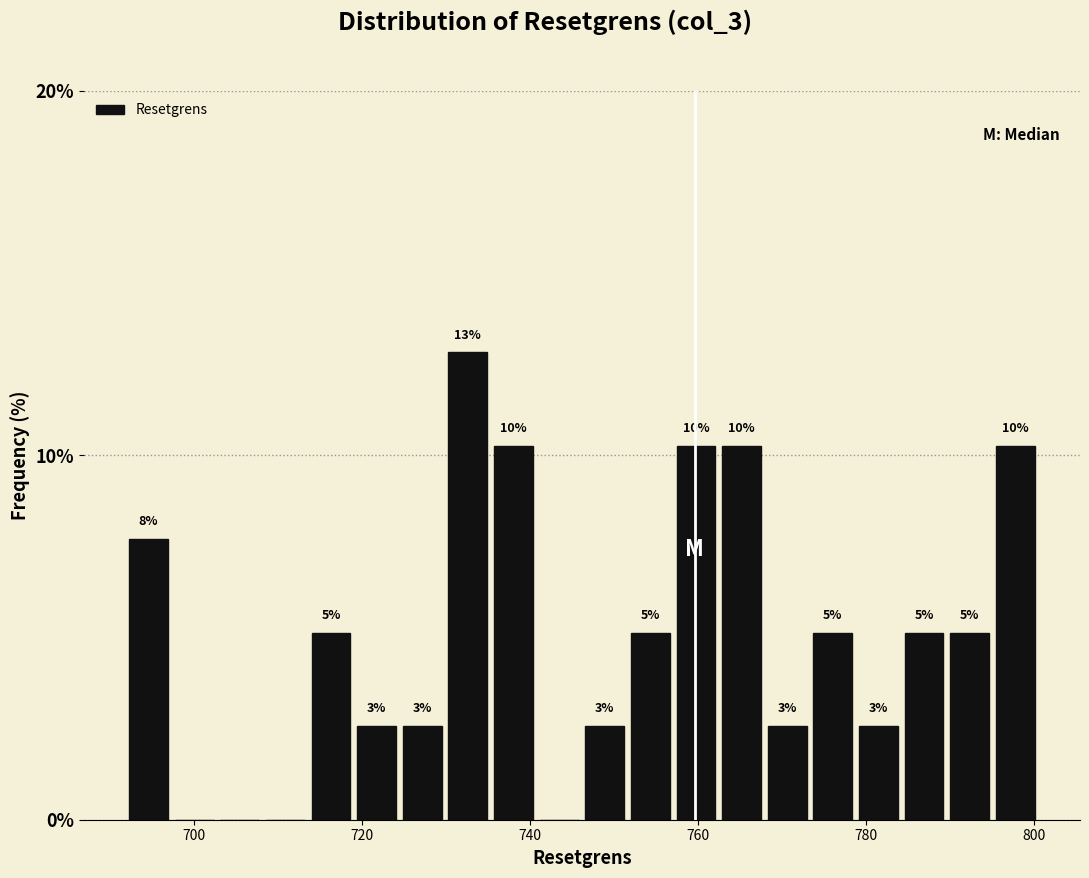

Around what value on the x-axis is the tallest bar? Give the approximate position of its centre, as read against the axis.

732